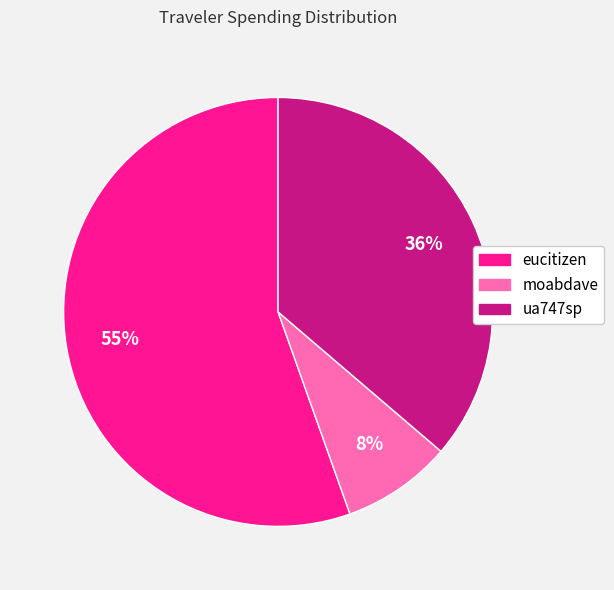

To the nearest percent, what is the difference between the largest and smallest slice percentages?

47%